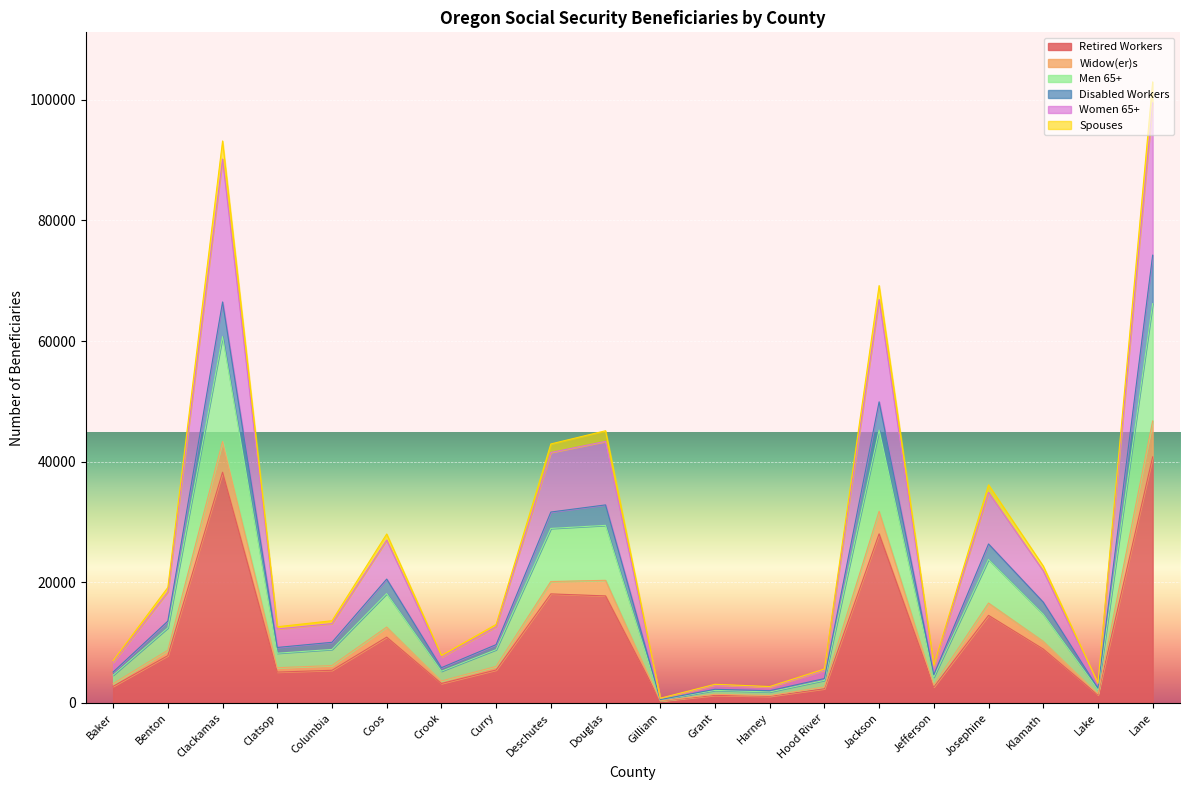

How many lines are shown in the chart?

6